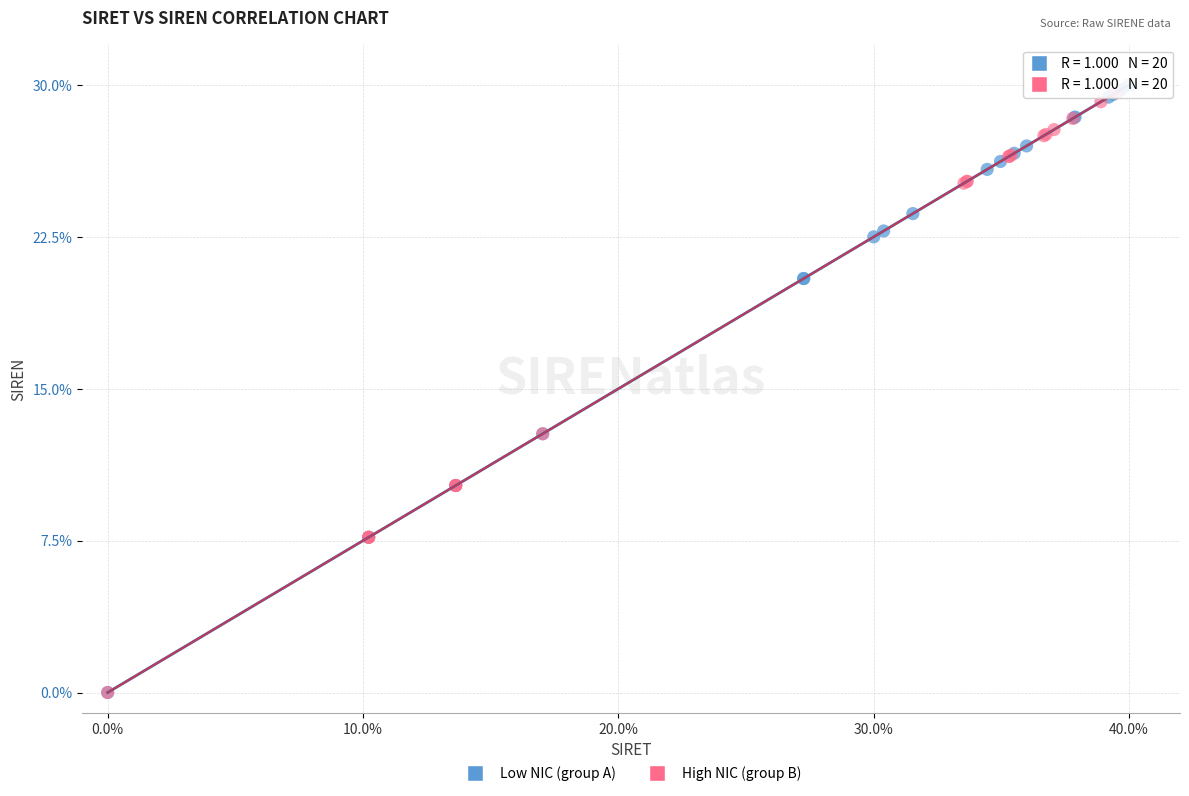

Which series has the widest spread of Y values?

Low NIC (group A)